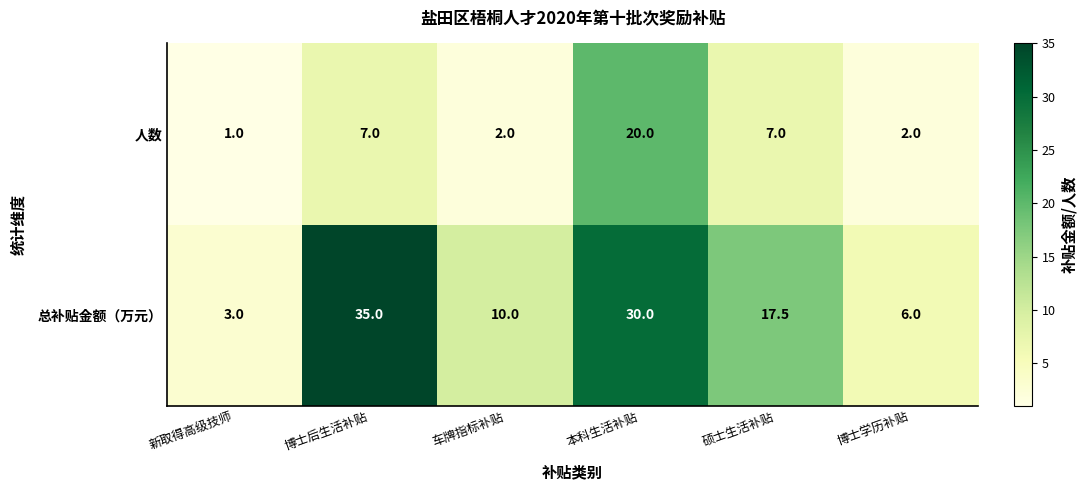

Reading left to right, list all the values displayed in this chart.

人数: 新取得高级技师=1.0	博士后生活补贴=7.0	车牌指标补贴=2.0	本科生活补贴=20.0	硕士生活补贴=7.0	博士学历补贴=2.0
总补贴金额（万元）: 新取得高级技师=3.0	博士后生活补贴=35.0	车牌指标补贴=10.0	本科生活补贴=30.0	硕士生活补贴=17.5	博士学历补贴=6.0